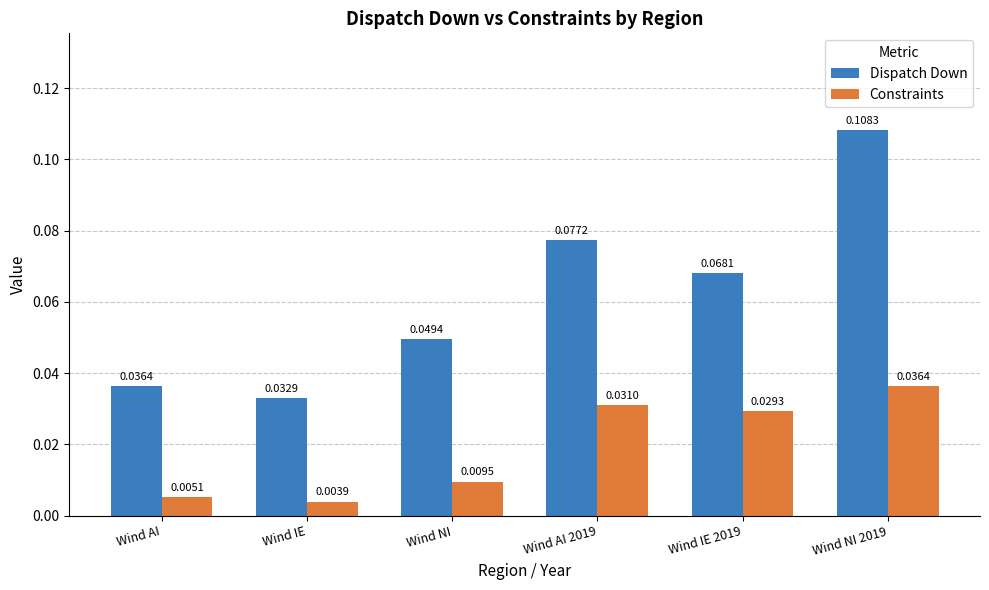

Rank the series by their maximum value, from lowest to highest.

Constraints, Dispatch Down